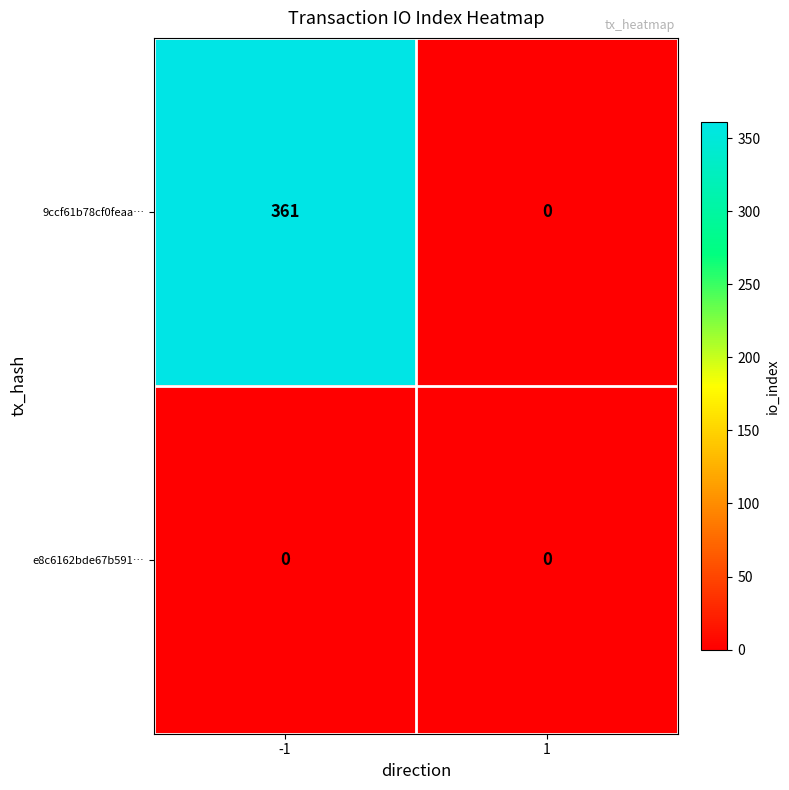

How many categories are shown in the chart?

2